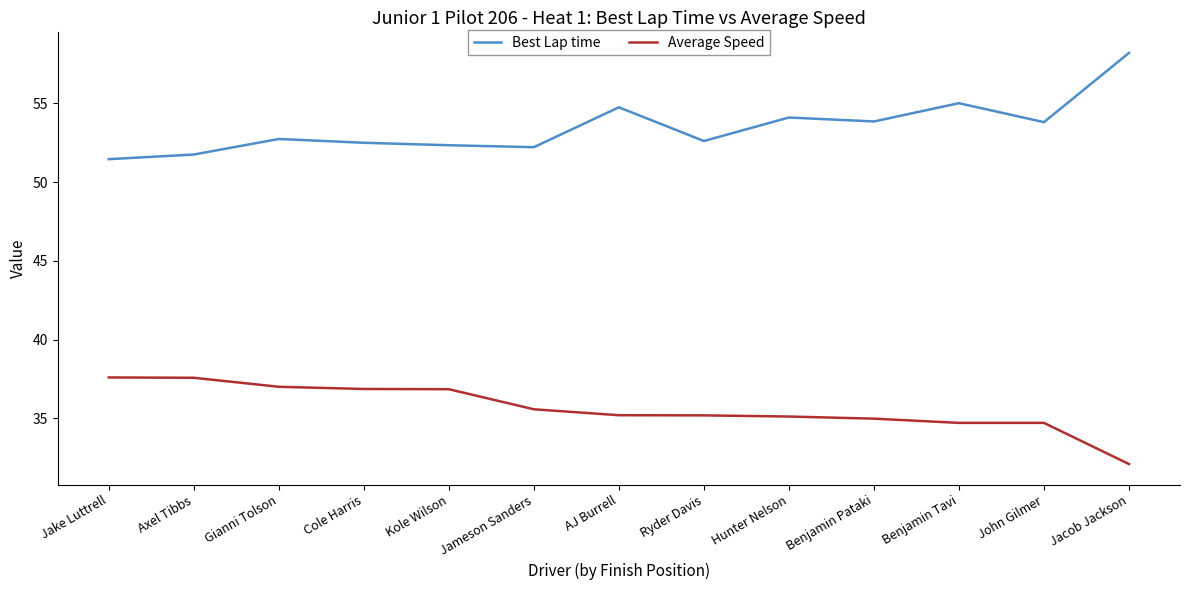

Read the Average Speed value at Jacob Jackson.

32.1